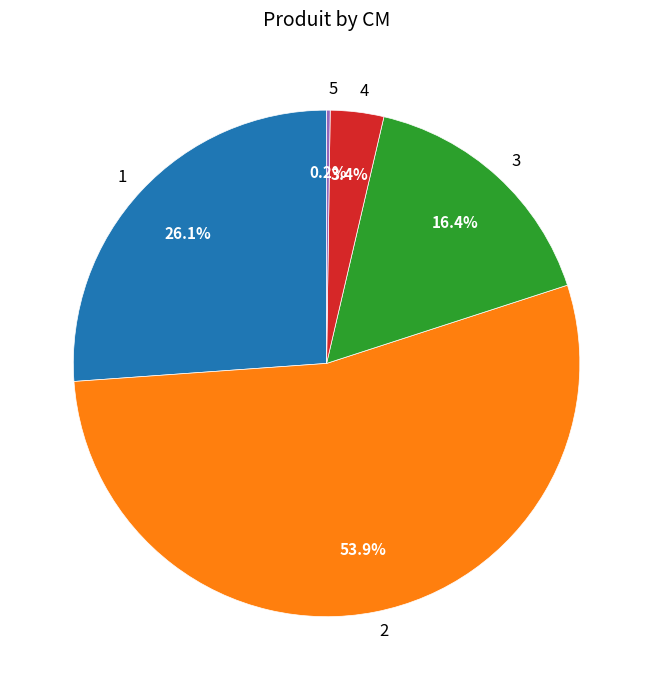

Is it true that 4 is 3% of the pie?

True